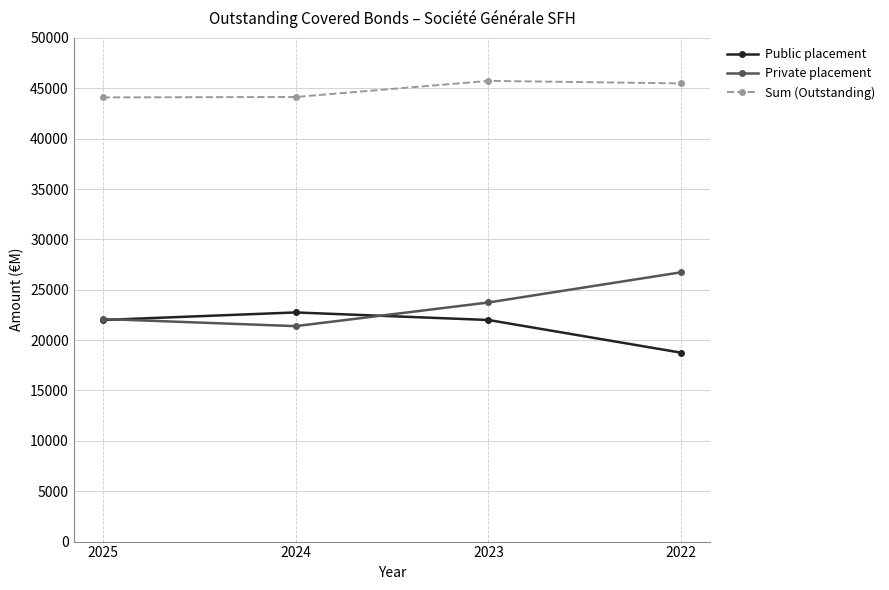

Which series ends up on top after the final intersection of Public placement and Private placement?

Private placement